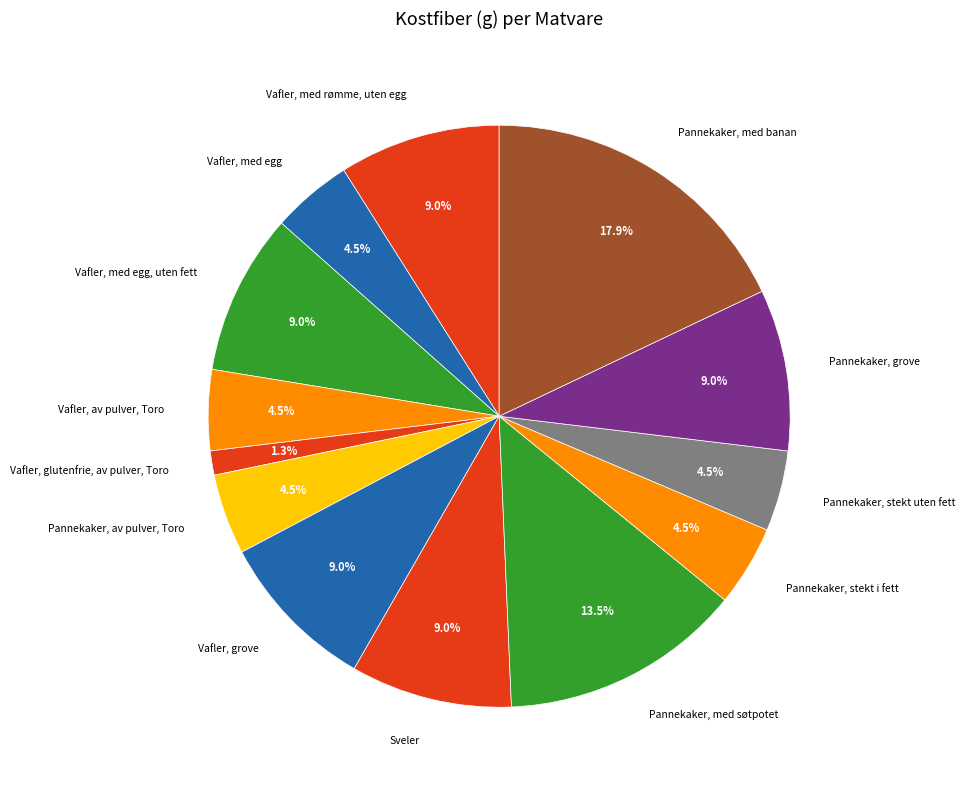

Is it true that Pannekaker, med banan is 12% of the pie?

False